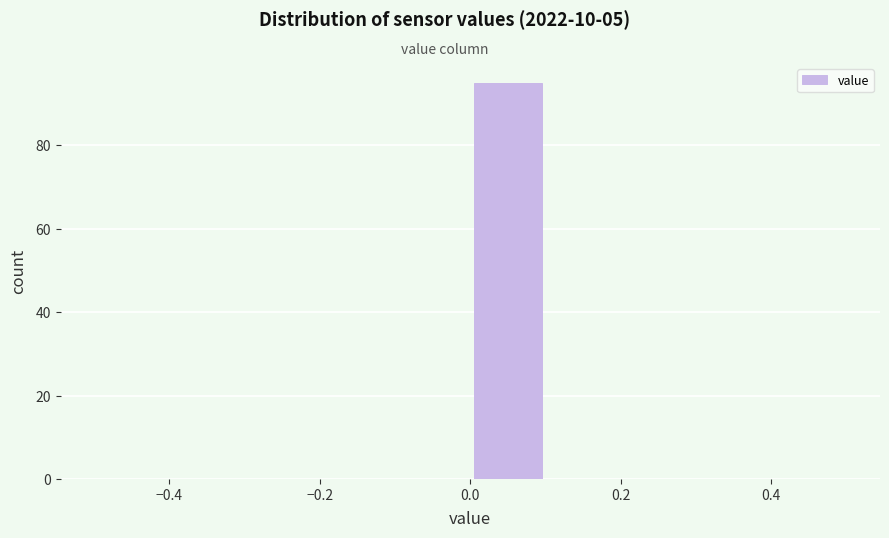

Reading left to right, list every bar in this chart as the range it spans on the x-axis followed by its height. The values are not printed on the chart, so give them approximately, as read against the axis.

-0.5 to -0.4: 0
-0.4 to -0.3: 0
-0.3 to -0.2: 0
-0.2 to -0.1: 0
-0.1 to 0.0: 0
0.0 to 0.1: 96
0.1 to 0.2: 0
0.2 to 0.3: 0
0.3 to 0.4: 0
0.4 to 0.5: 0